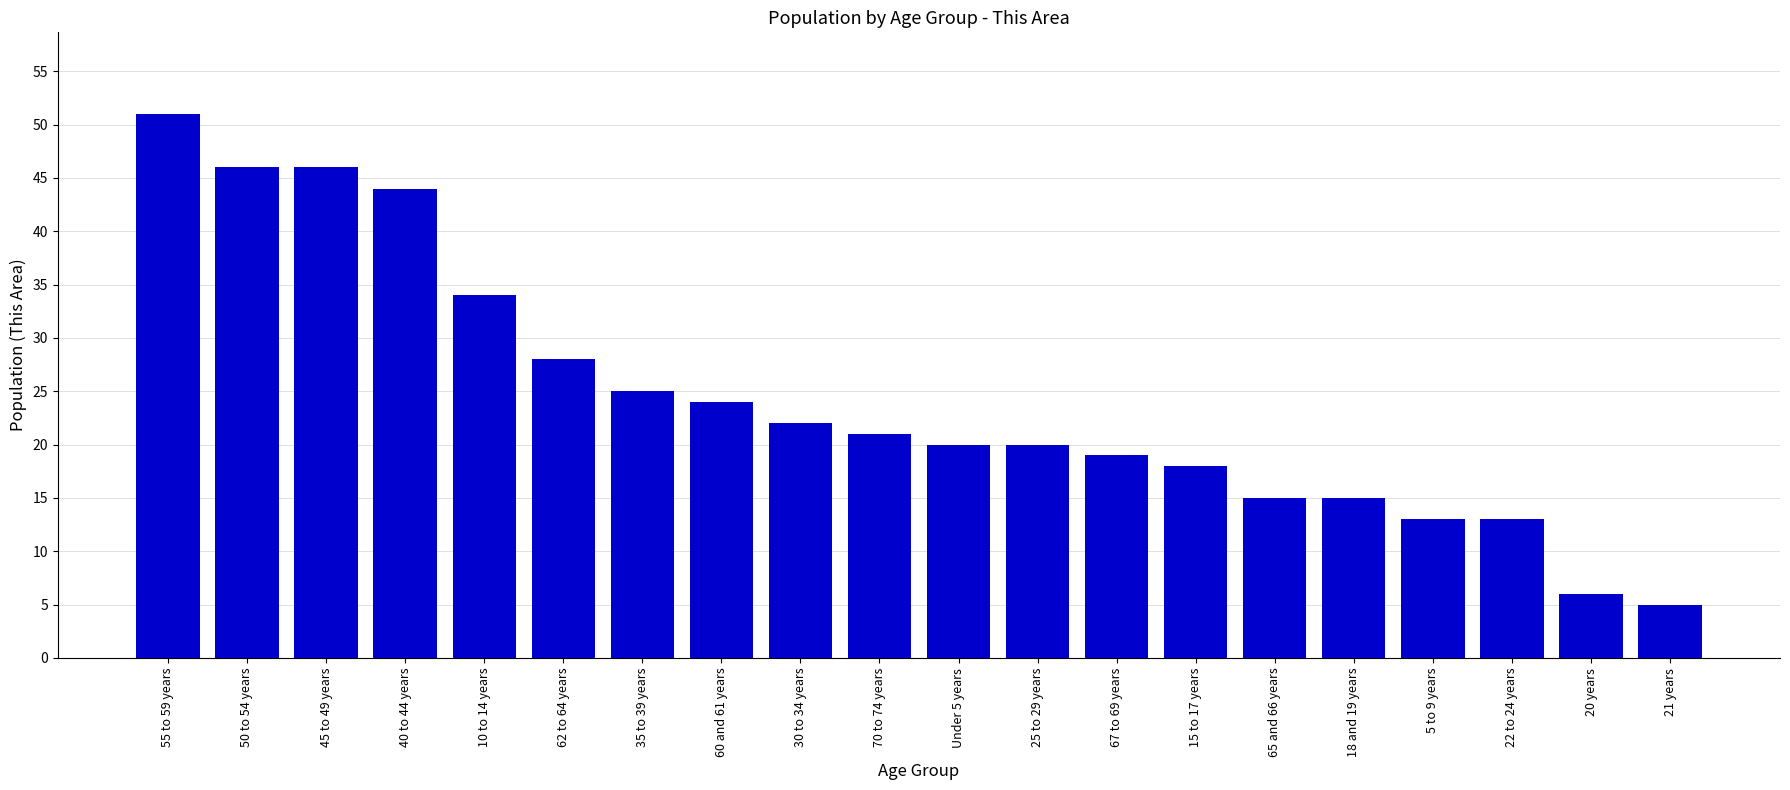

Between 30 to 34 years and 22 to 24 years, which is larger?

30 to 34 years